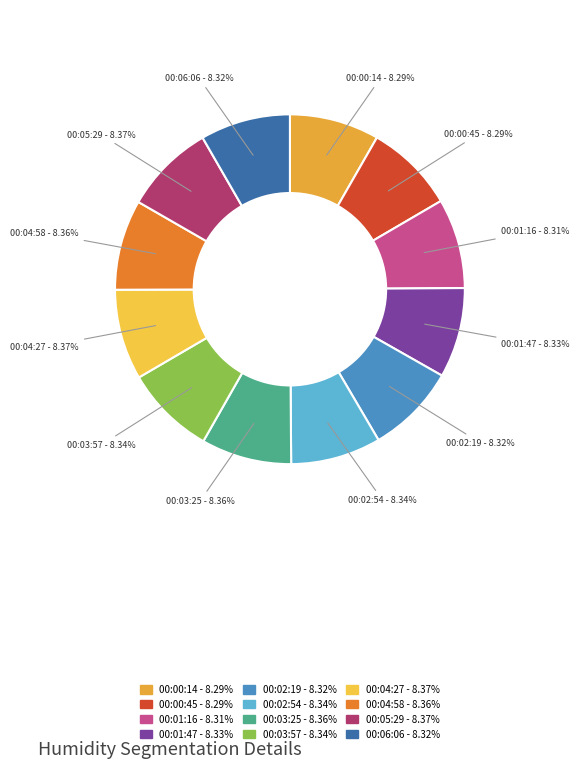

To the nearest percent, what is the average slice percentage?

8%